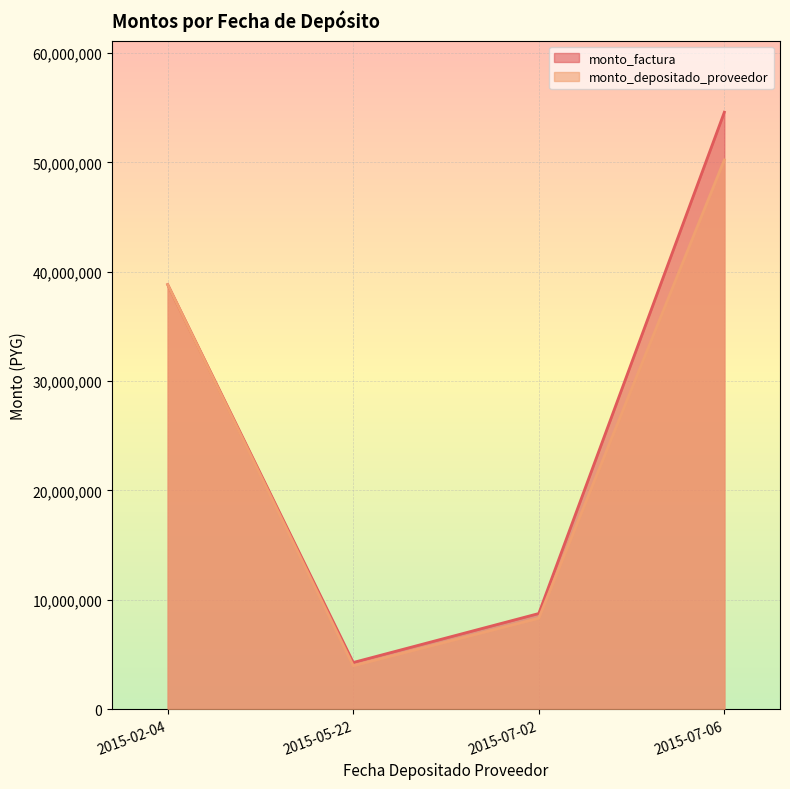

Which series has the widest spread of values?

monto_factura